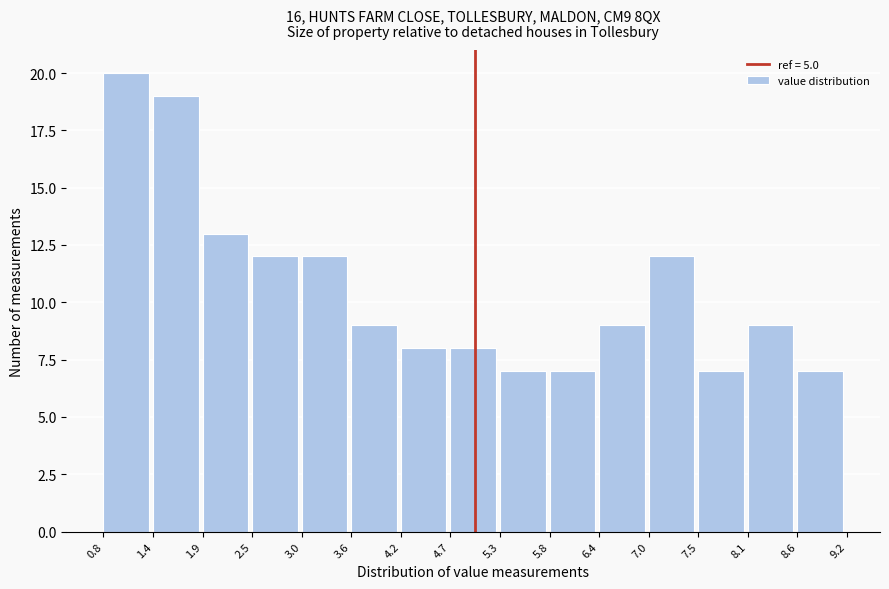

Reading left to right, transcribe this chart: for each bar, give the range it covers on the x-axis and its height. The values are not printed on the chart, so give them approximately, as read against the axis.

0.8 to 1.4: 20
1.4 to 1.9: 19
1.9 to 2.5: 13
2.5 to 3.0: 12
3.0 to 3.6: 12
3.6 to 4.2: 9
4.2 to 4.7: 8
4.7 to 5.3: 8
5.3 to 5.8: 7
5.8 to 6.4: 7
6.4 to 7.0: 9
7.0 to 7.5: 12
7.5 to 8.1: 7
8.1 to 8.6: 9
8.6 to 9.2: 7